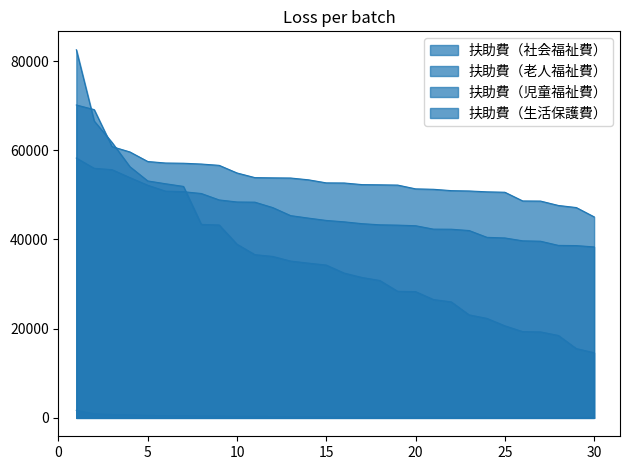

What is the approximate value of 扶助費（老人福祉費） at 5, to the nearest 100?

600